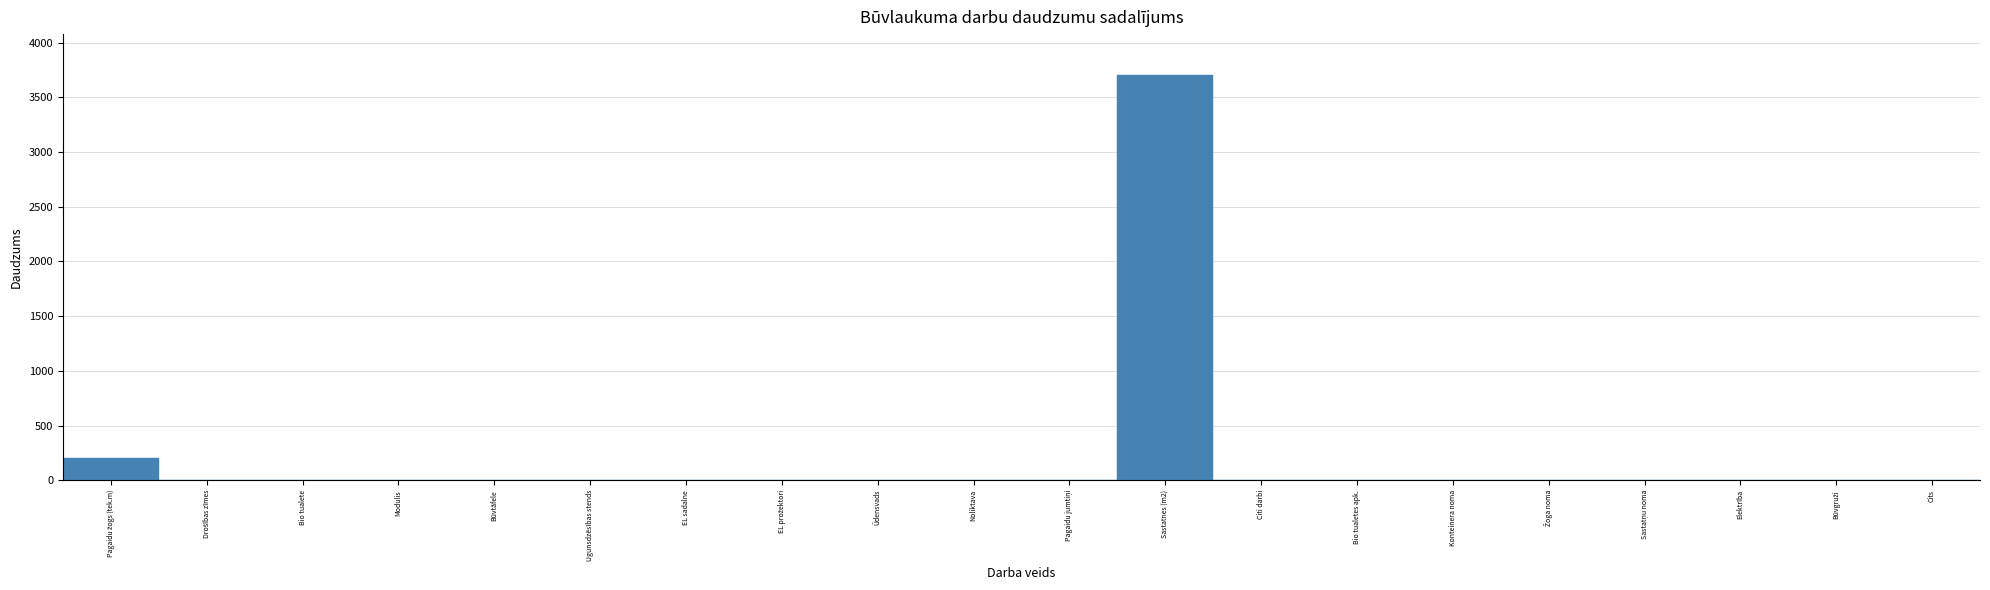

What is the sum of all values?

3932.4